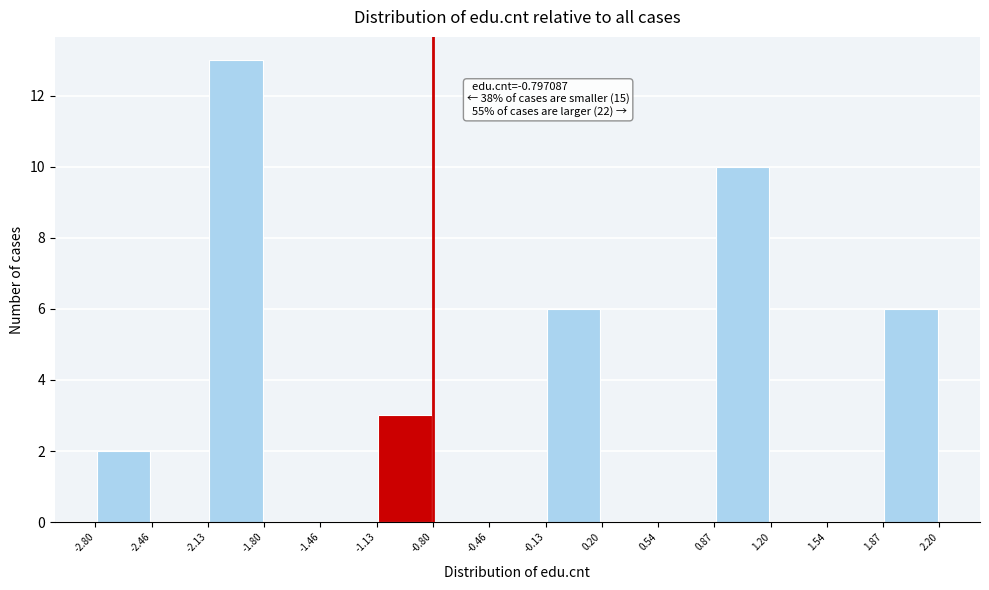

Which range on the x-axis has the tallest bar?

-2.13 to -1.80